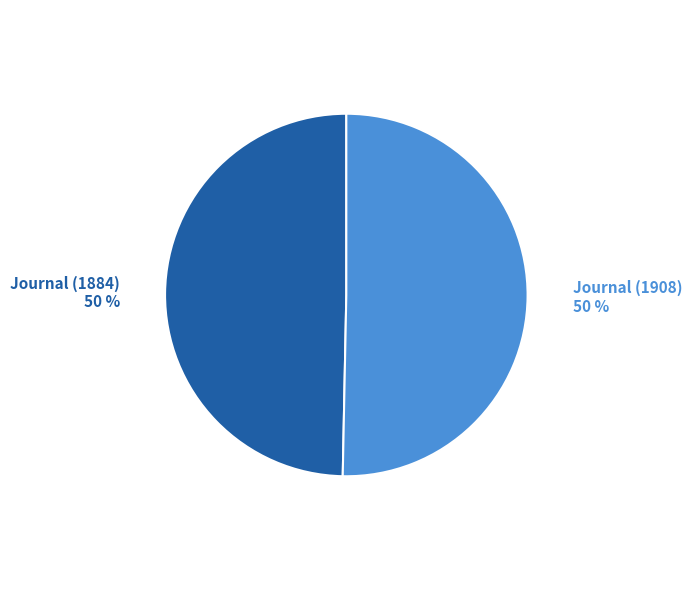

What is the ratio of the value at Journal (1884) to the value at Journal (1908)?

1.0